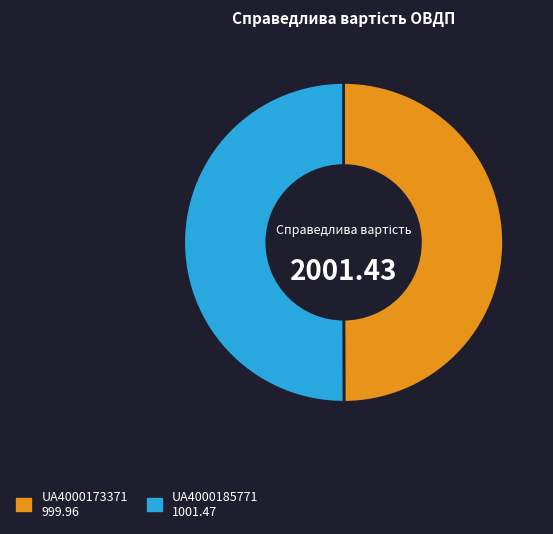

How many segments does this pie chart have?

2